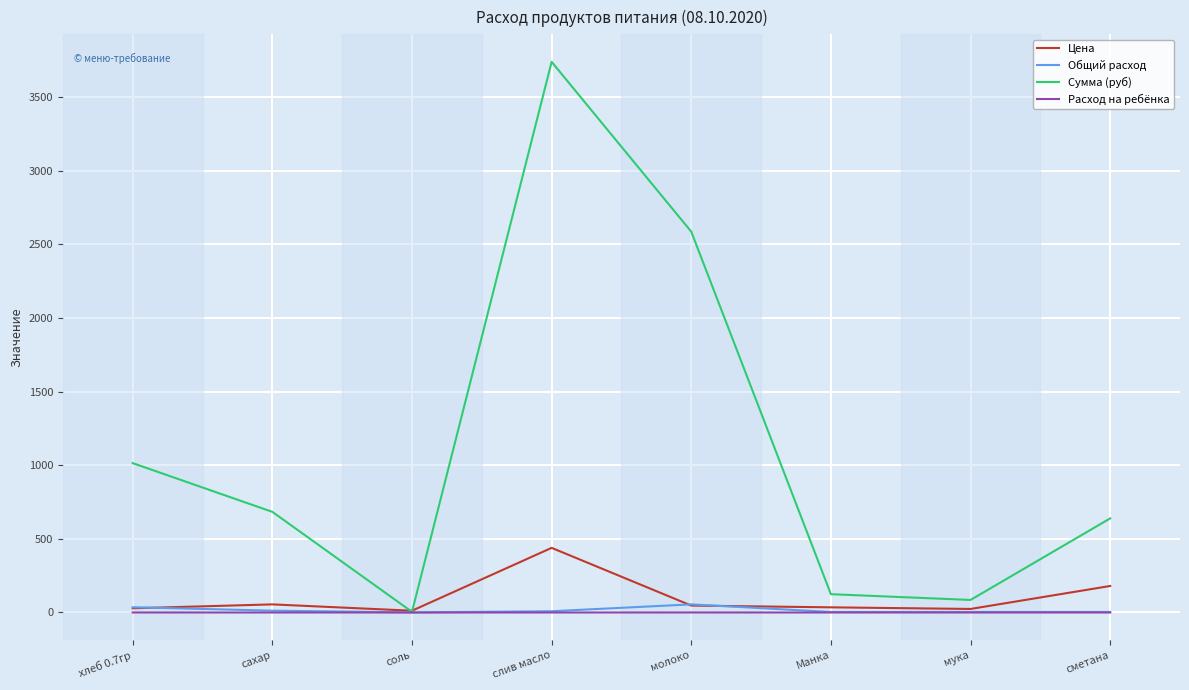

Which series has the widest spread of values?

Сумма (руб)